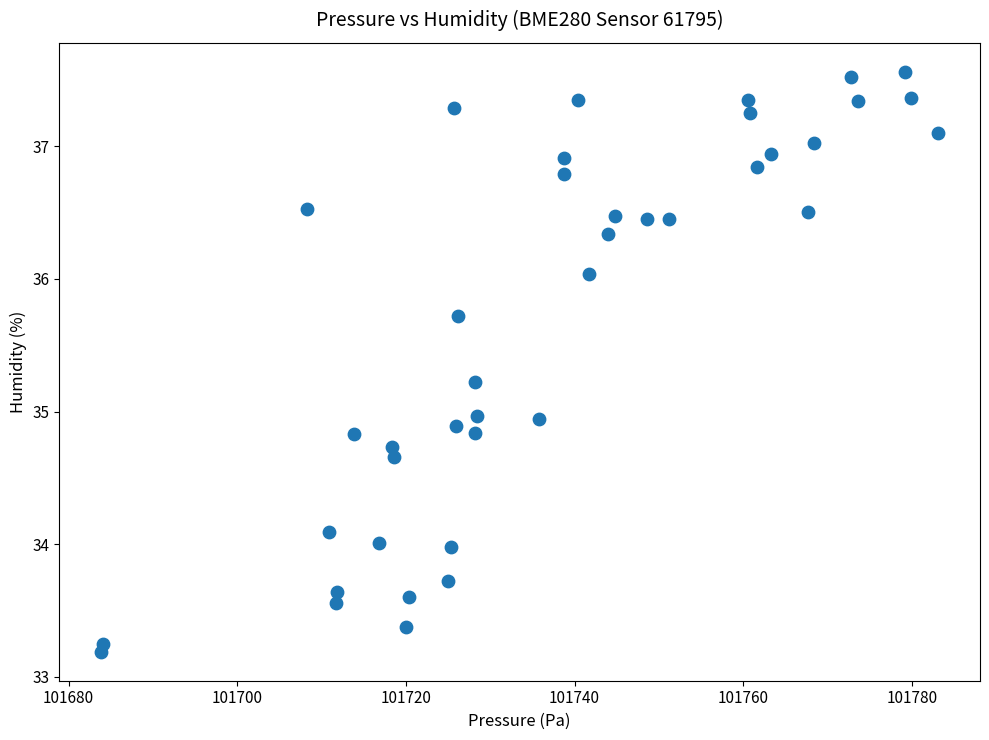

What is the range of Y values (max minus min)?

4.4